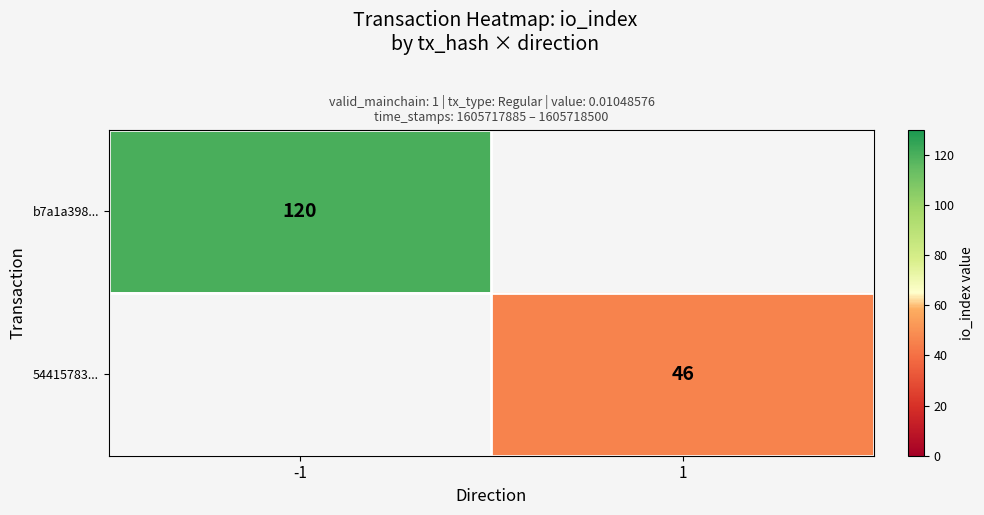

The b7a1a398... series shows 120 at -1. True or false?

True